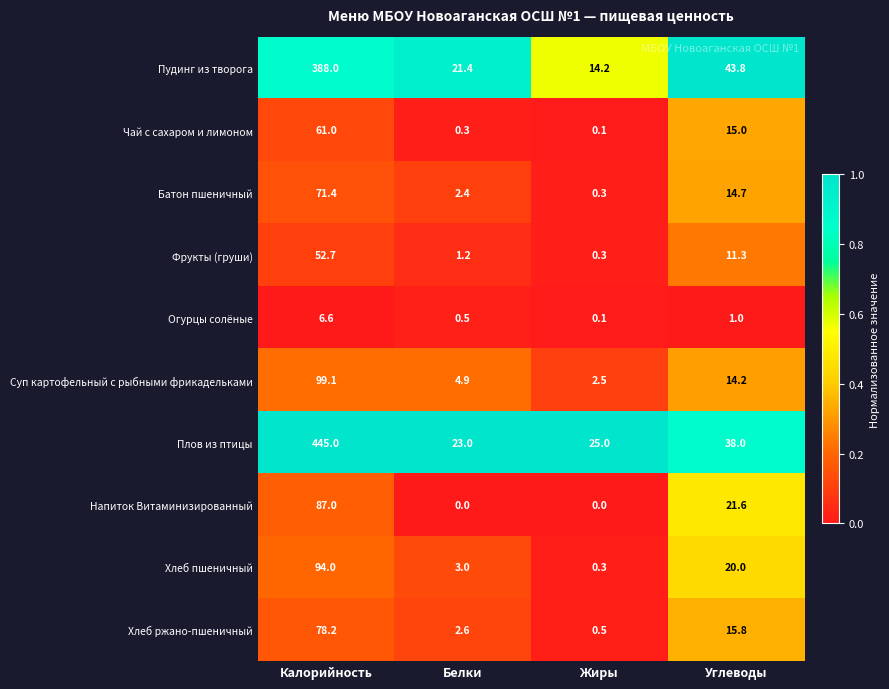

Which series has the widest spread of values?

Плов из птицы